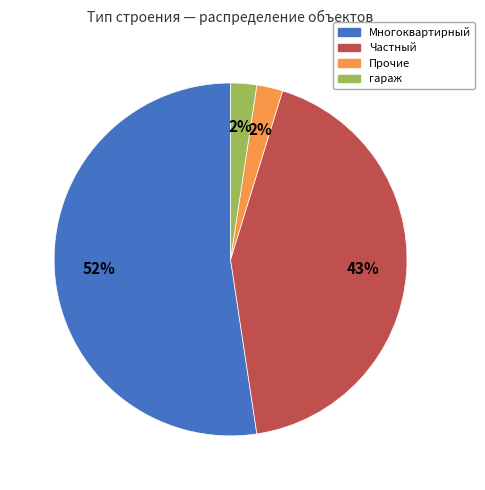

Is it true that Многоквартирный is 52% of the pie?

True